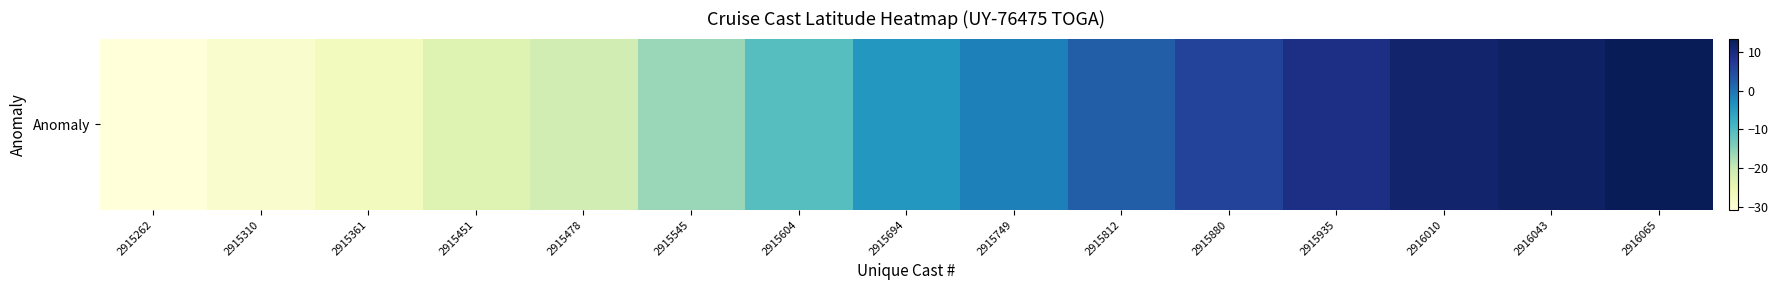

Rank the categories by value from lowest to highest.

2915262, 2915310, 2915361, 2915451, 2915478, 2915545, 2915604, 2915694, 2915749, 2915812, 2915880, 2915935, 2916010, 2916043, 2916065